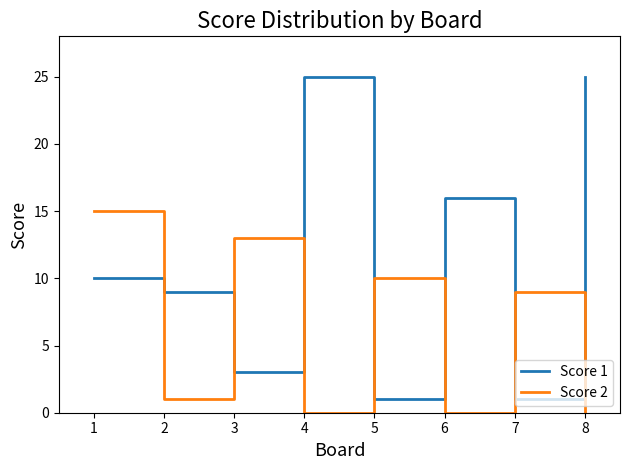

What are all the series names shown in the legend?

Score 1, Score 2